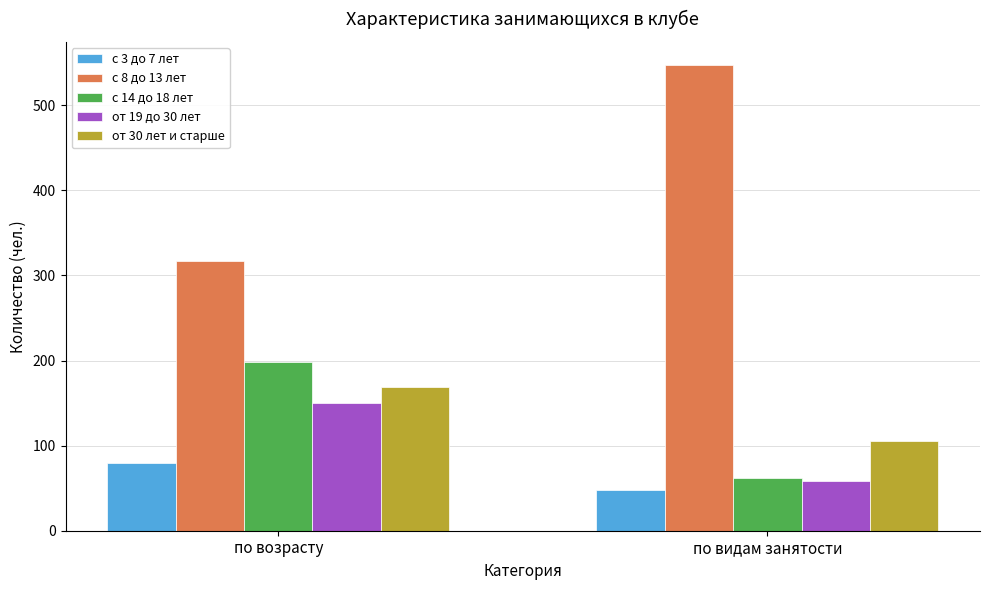

Which series has the largest total across all categories?

с 8 до 13 лет